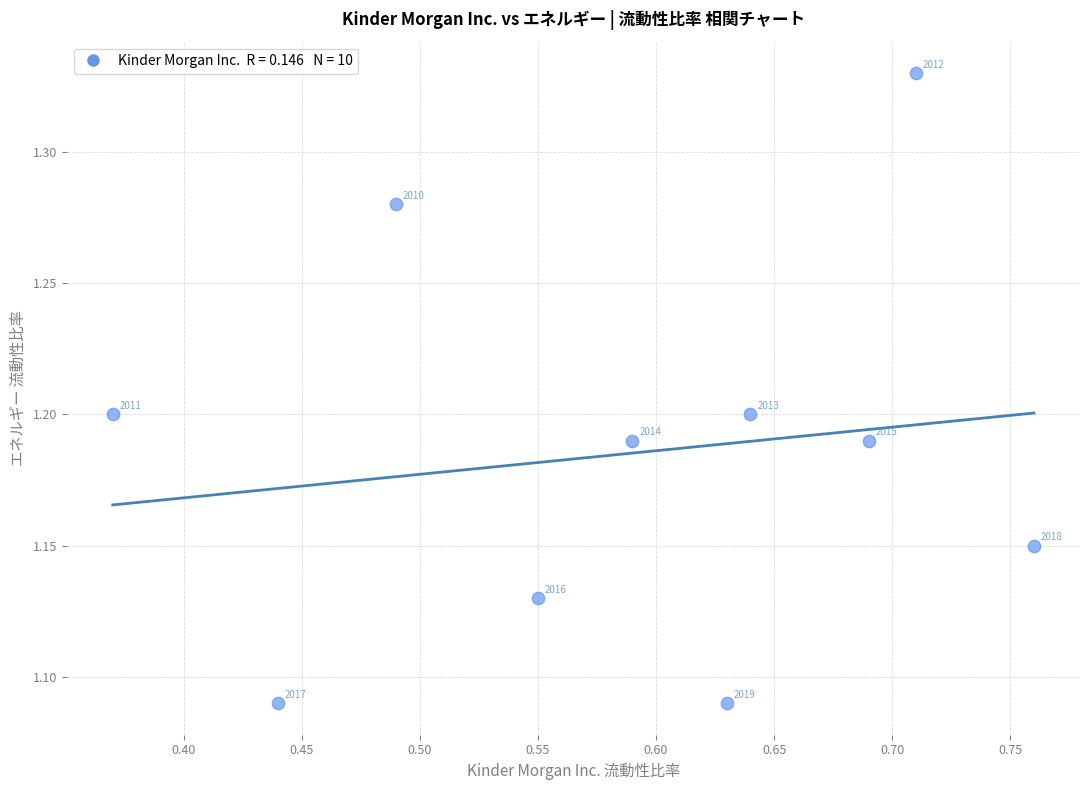

What is the average X value?

0.6